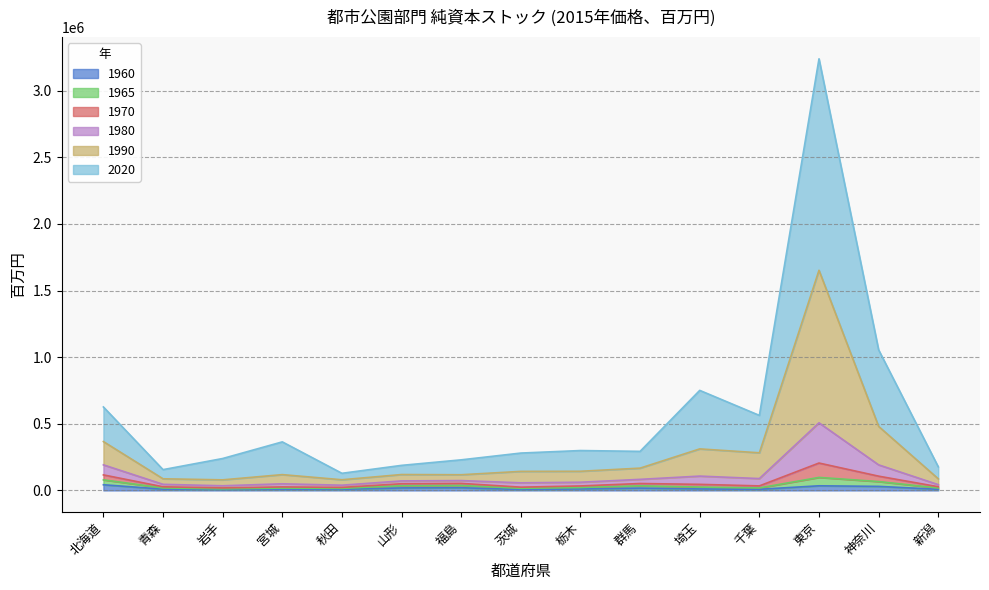

At which category is the sum across all series the highest?

東京